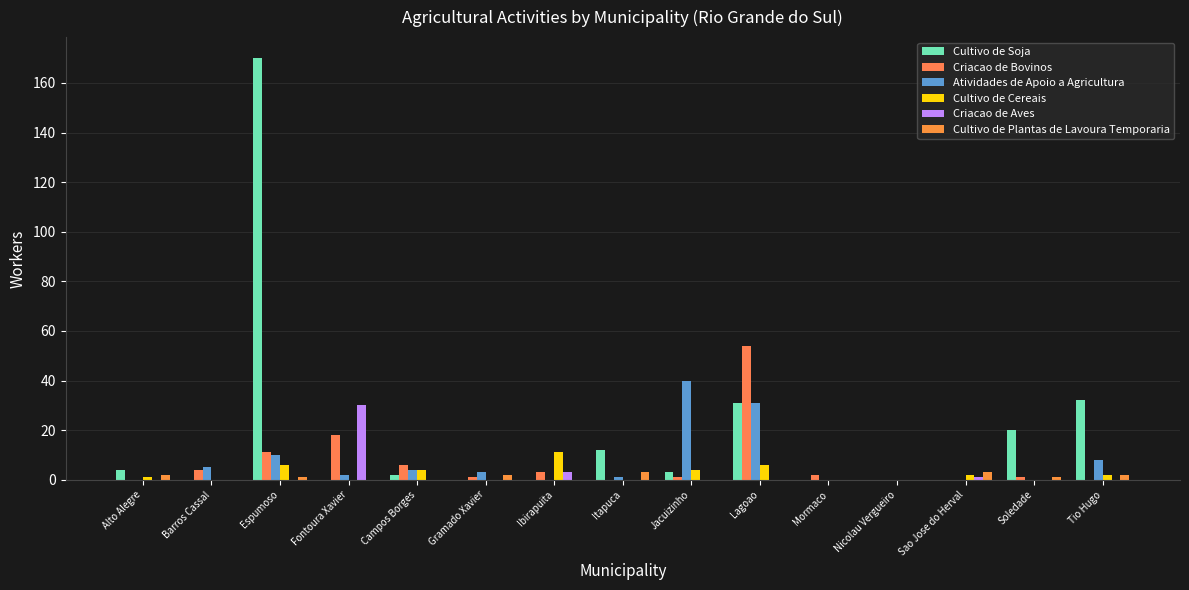

What is the label of the 8th bar from the right?

Itapuca